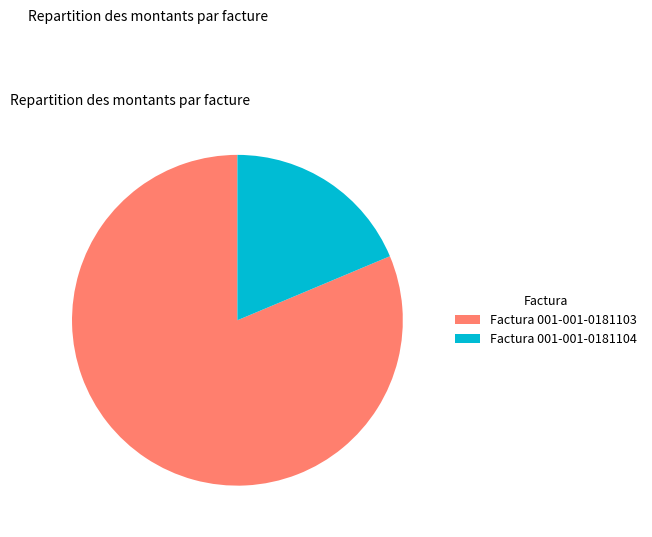

Is Factura 001-001-0181103 the majority of the pie?

Yes